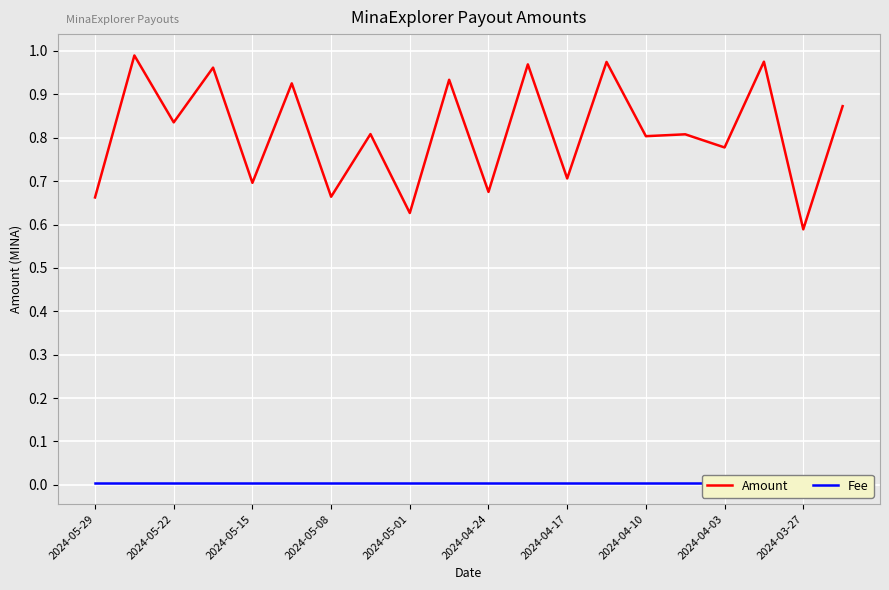

Which series has the largest range (max minus min)?

Amount